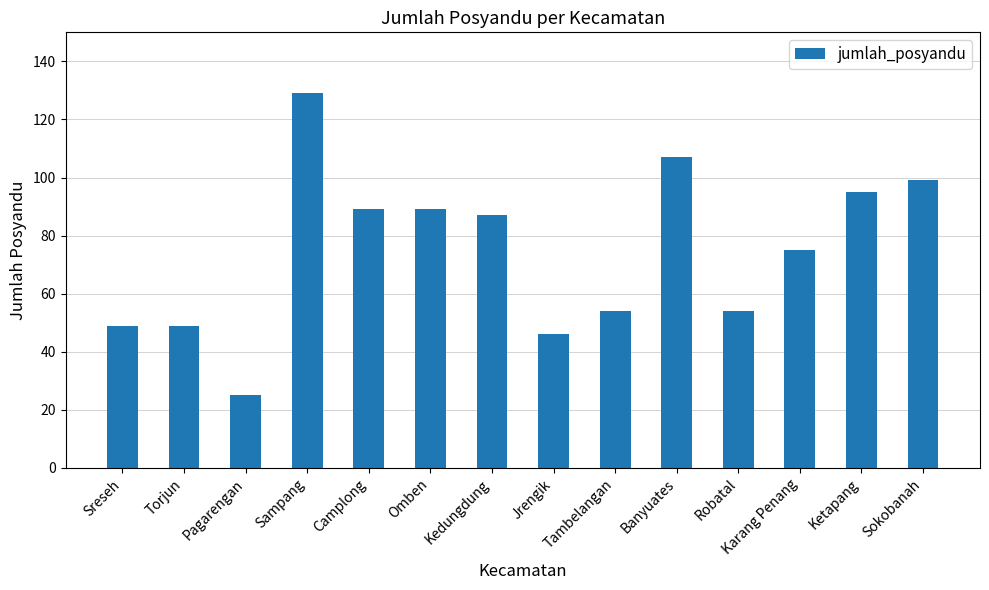

What is the sum of all values?

1047